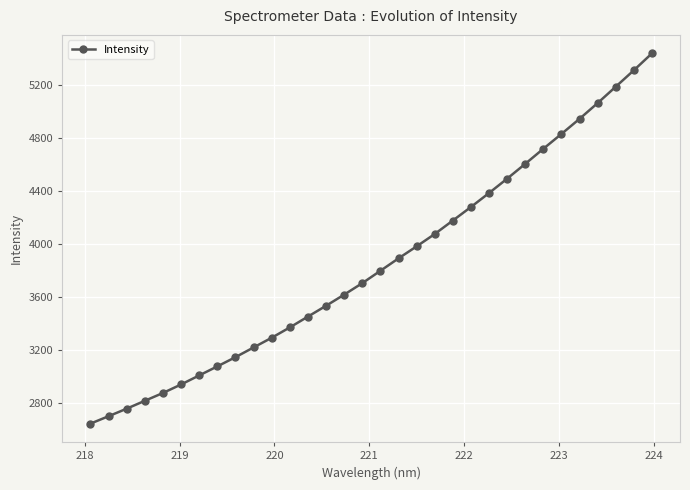

What is the greatest value displayed?

5436.2